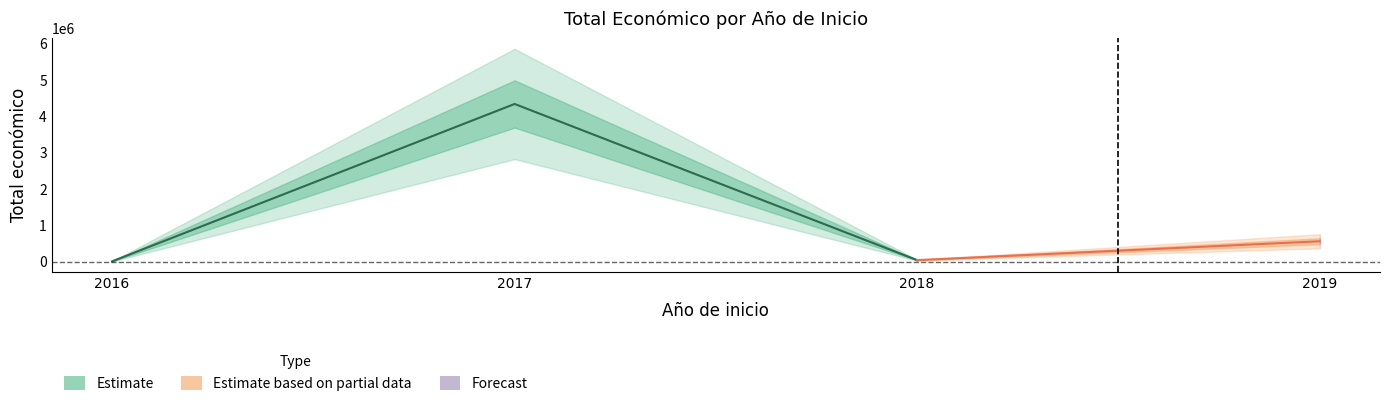

The chart shows a value of 2022499 at 2017. True or false?

False